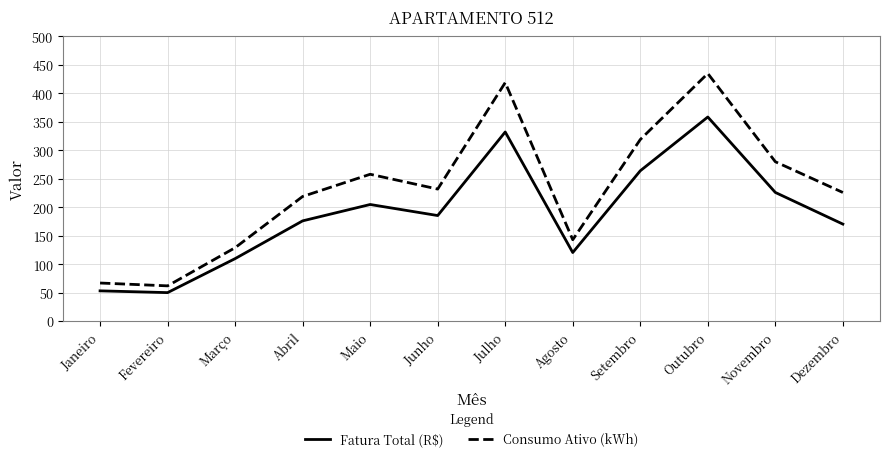

True or false: Consumo Ativo (kWh) has a value of 258.0 at Maio.

True